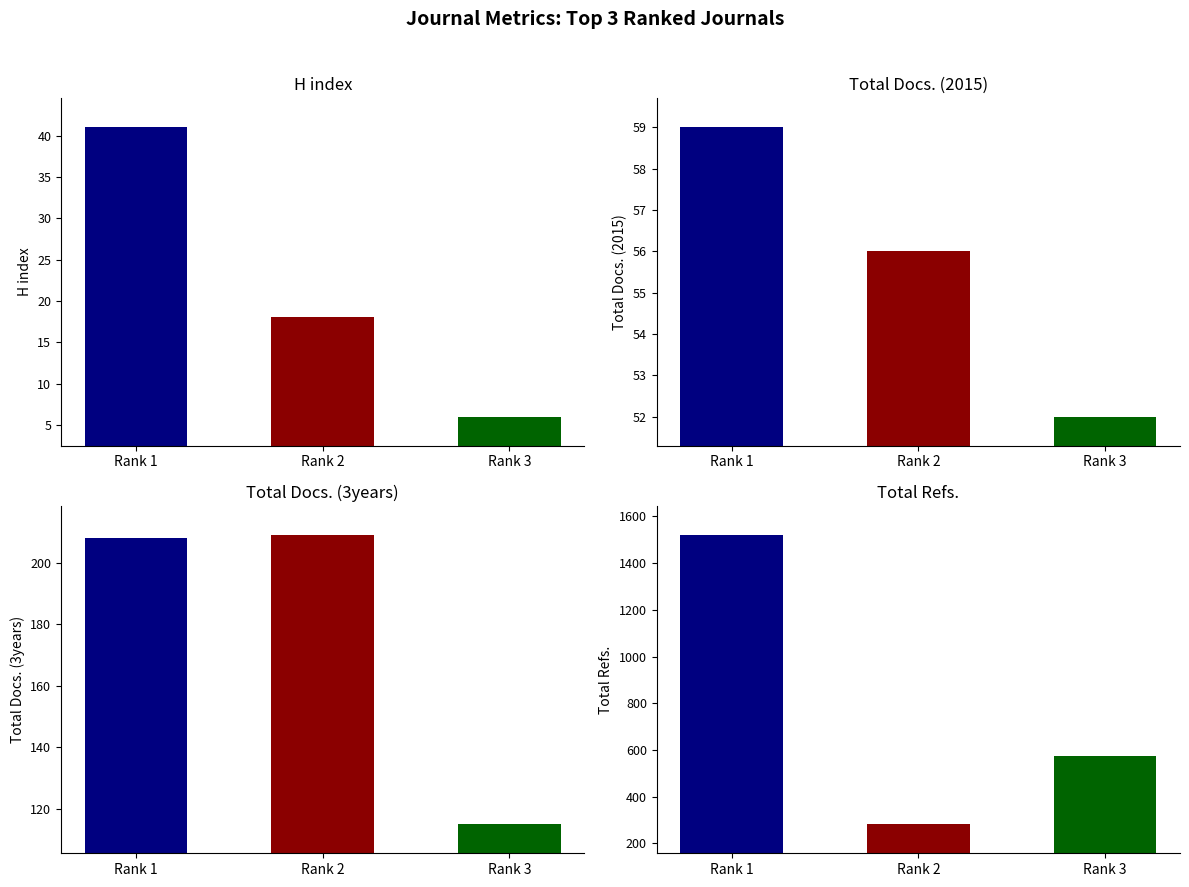

At Green Processing and Synthesis, list the series in order from smallest to largest.

H index, Total Docs. (2015), Total Docs. (3years), Total Refs.